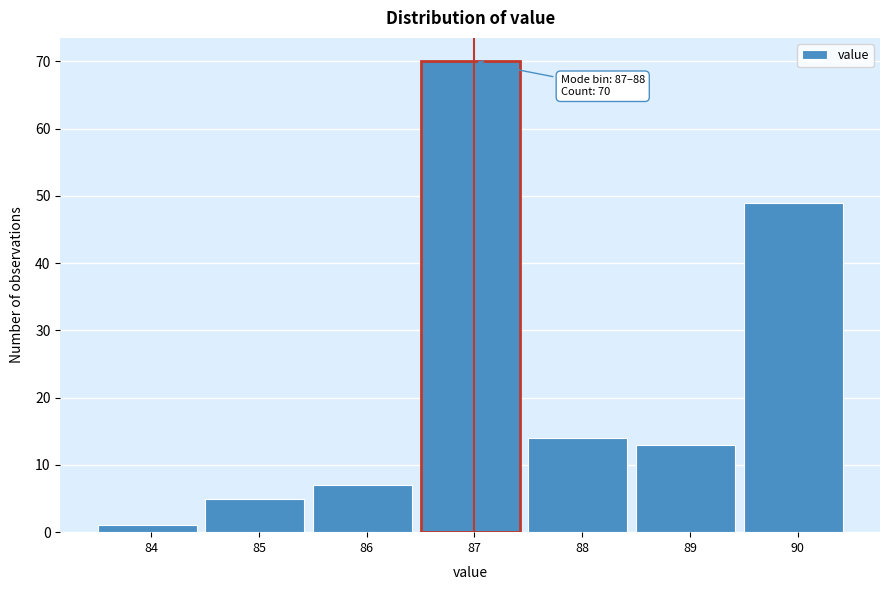

Reading left to right, transcribe all the data shown in this chart.

84=1	85=5	86=7	87=70	88=14	89=13	90=49